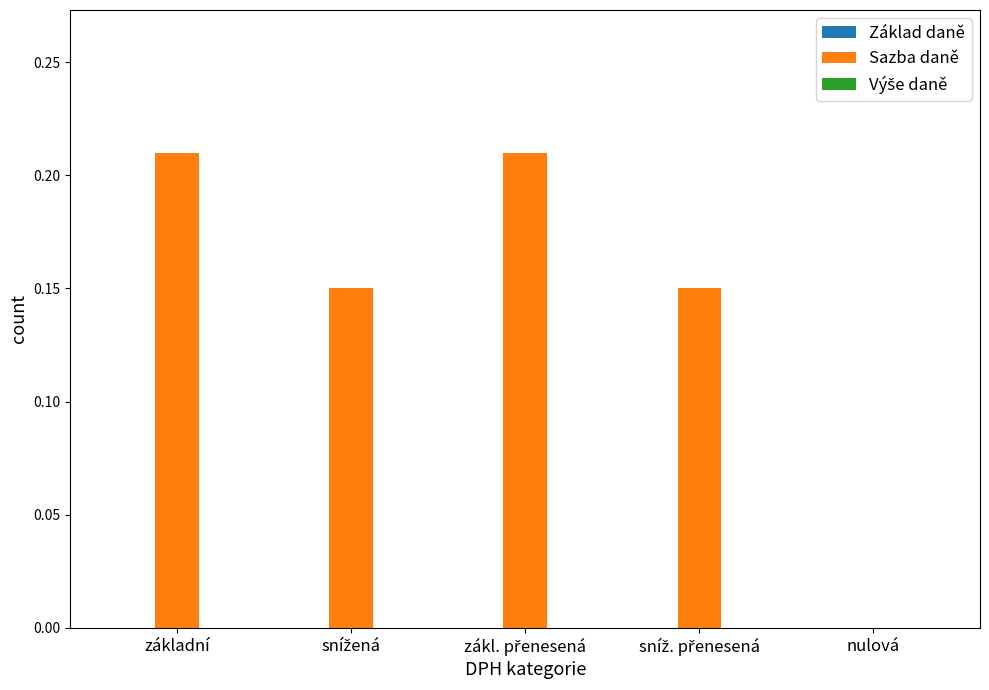

Is it true that the value at nulová is 0.0?

True